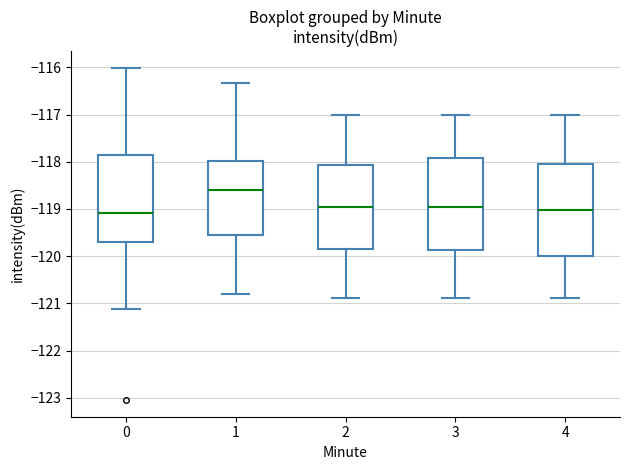

Where does the lower whisker of the box at x = 2 end on the y-axis? The values are not printed on the chart, so give them approximately, as read against the axis.

-120.9